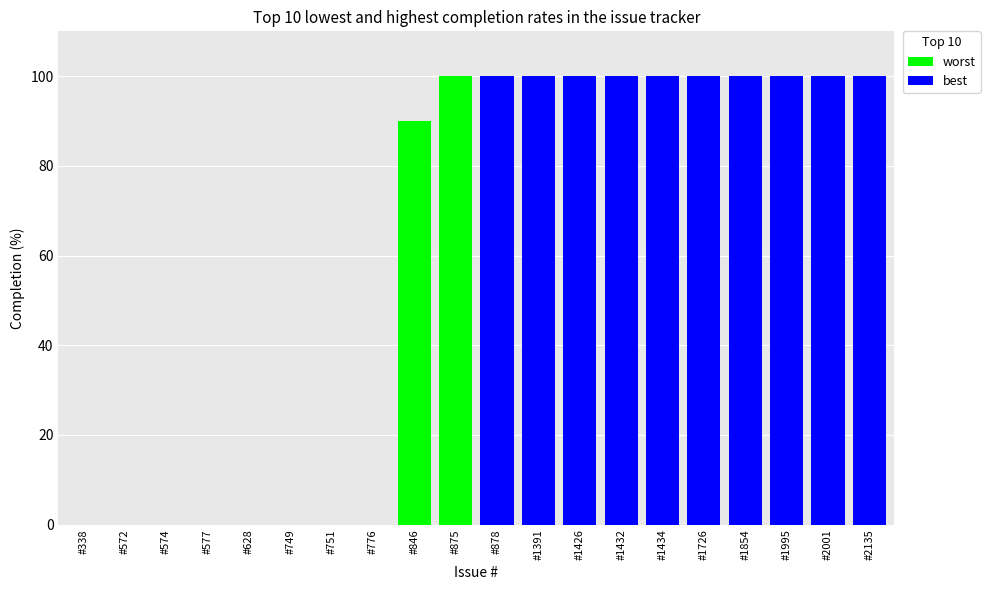

Reading left to right, extract all data points from this chart.

worst: 0	0	0	0	0	0	0	0	90	100
best: 100	100	100	100	100	100	100	100	100	100